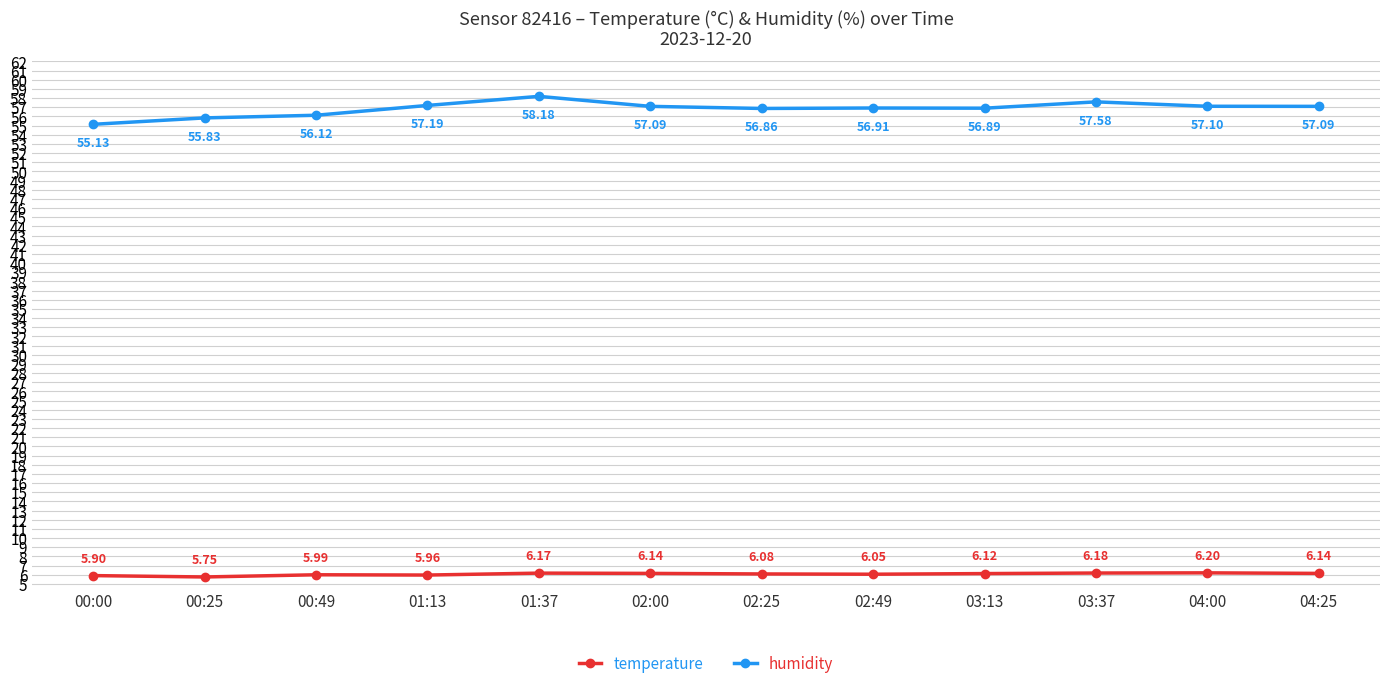

What position from the right is 01:37?

8